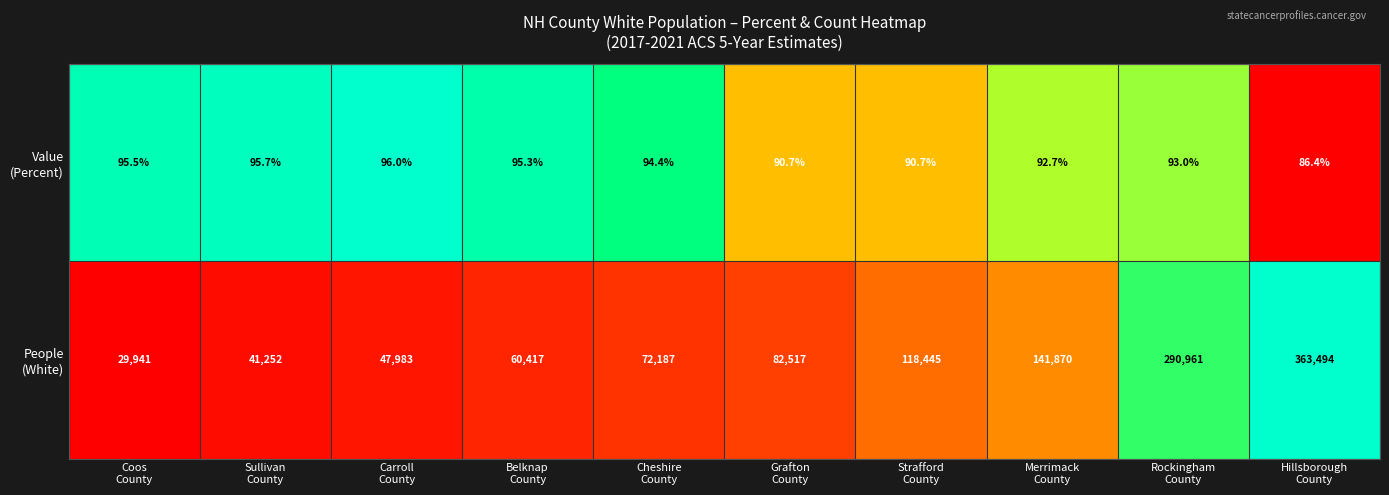

What is the maximum value shown in the chart?

363494.0